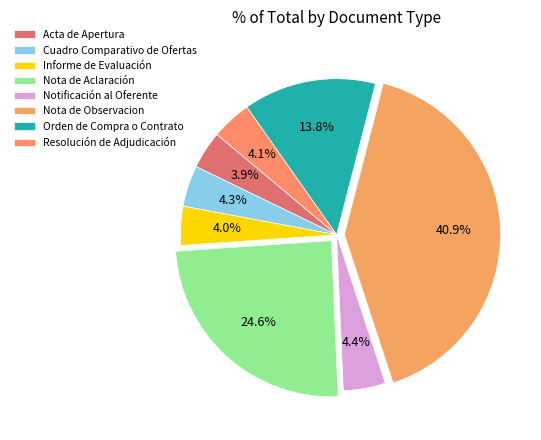

To the nearest percent, what is the combined percentage of Nota de Aclaración and Acta de Apertura?

29%